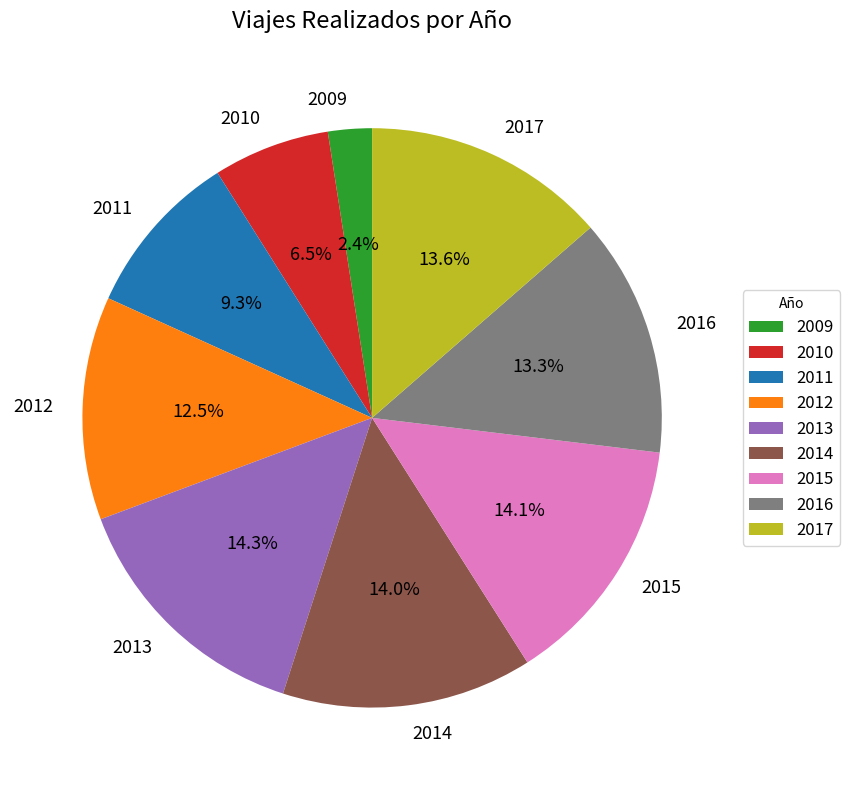

The 2010 slice represents 1% of the pie. True or false?

False